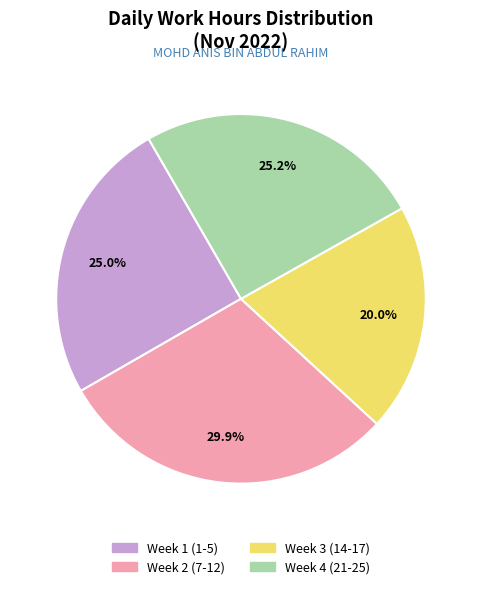

Is there any slice that represents more than half of the pie?

No